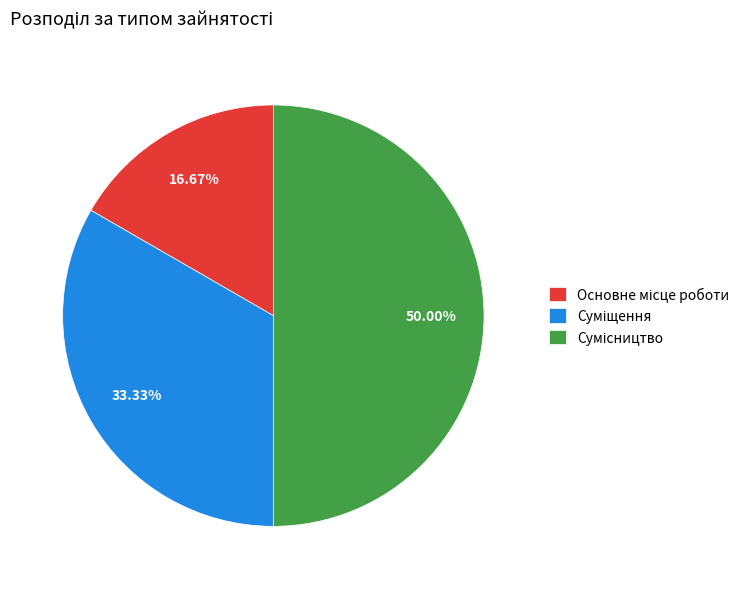

How many slices are in this pie chart?

3